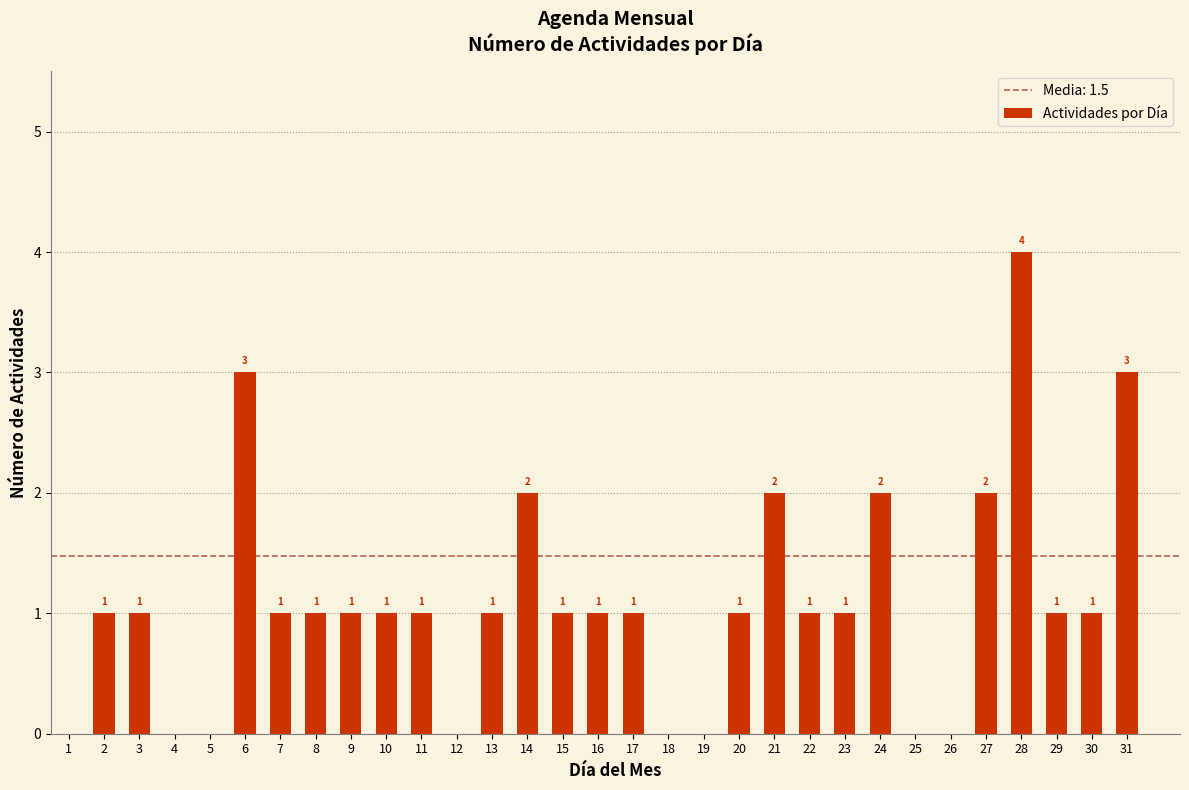

Which has a higher value, 14 or 3?

14